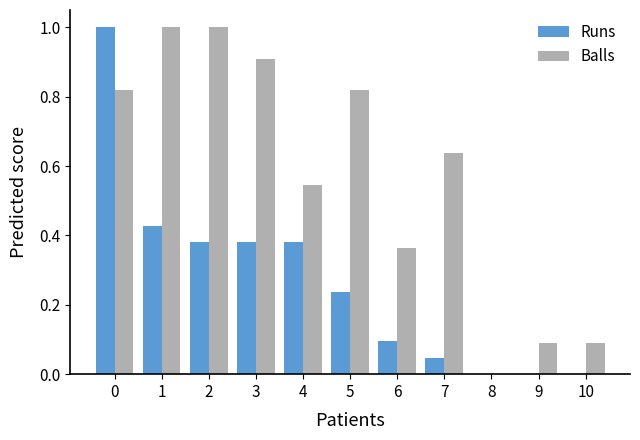

True or false: Runs has a value of -0.7 at 9.

False